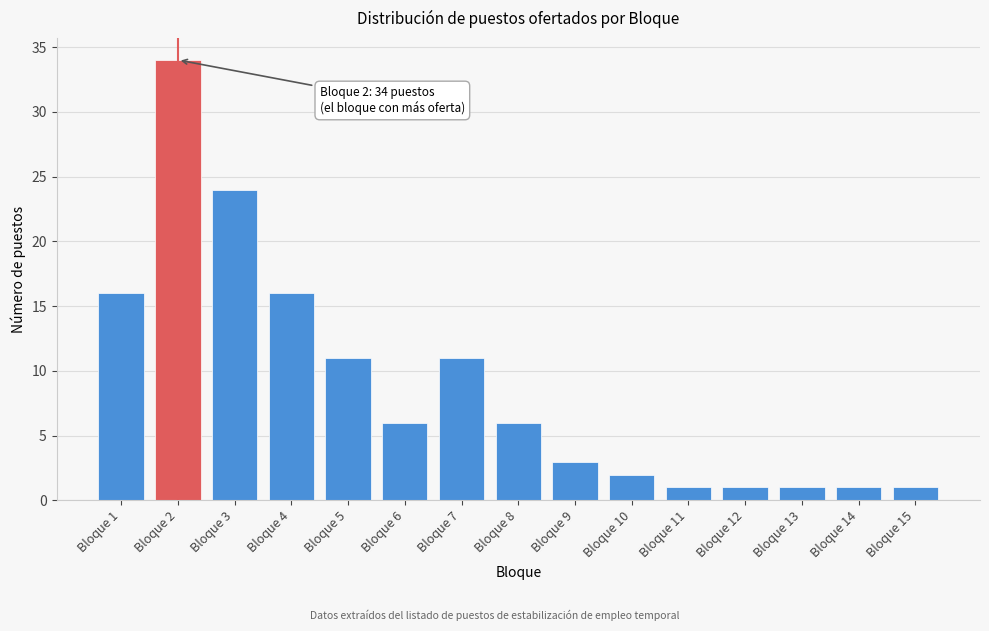

Reading left to right, list all the values displayed in this chart.

Bloque 1=16	Bloque 2=34	Bloque 3=24	Bloque 4=16	Bloque 5=11	Bloque 6=6	Bloque 7=11	Bloque 8=6	Bloque 9=3	Bloque 10=2	Bloque 11=1	Bloque 12=1	Bloque 13=1	Bloque 14=1	Bloque 15=1